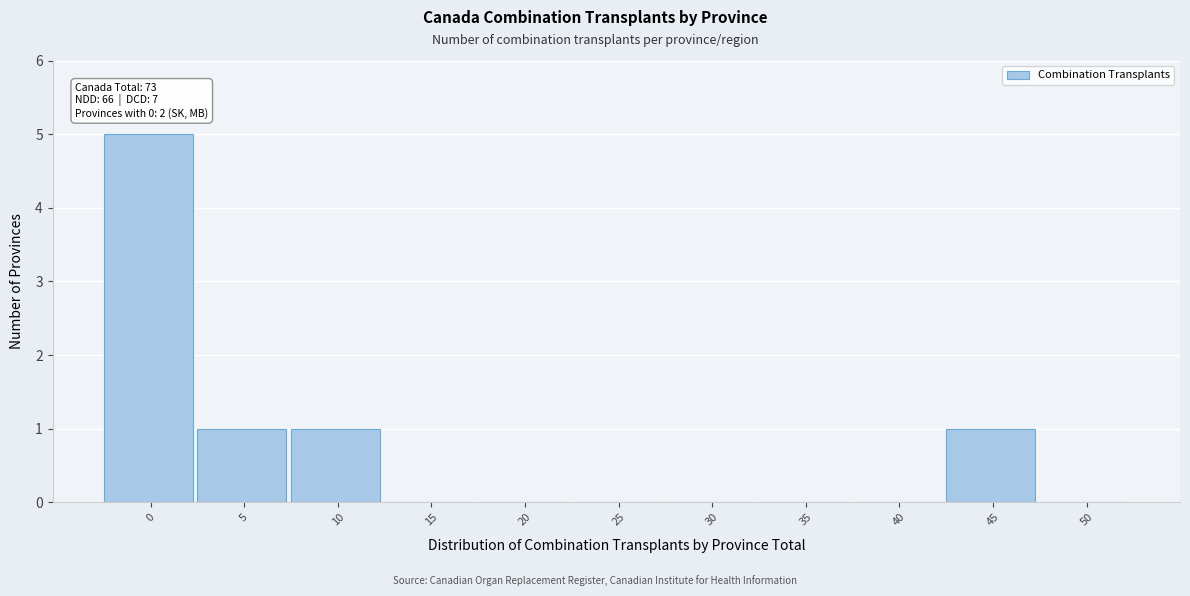

Reading left to right, transcribe all the data shown in this chart.

0=5	5=1	10=1	15=0	20=0	25=0	30=0	35=0	40=0	45=1	50=0